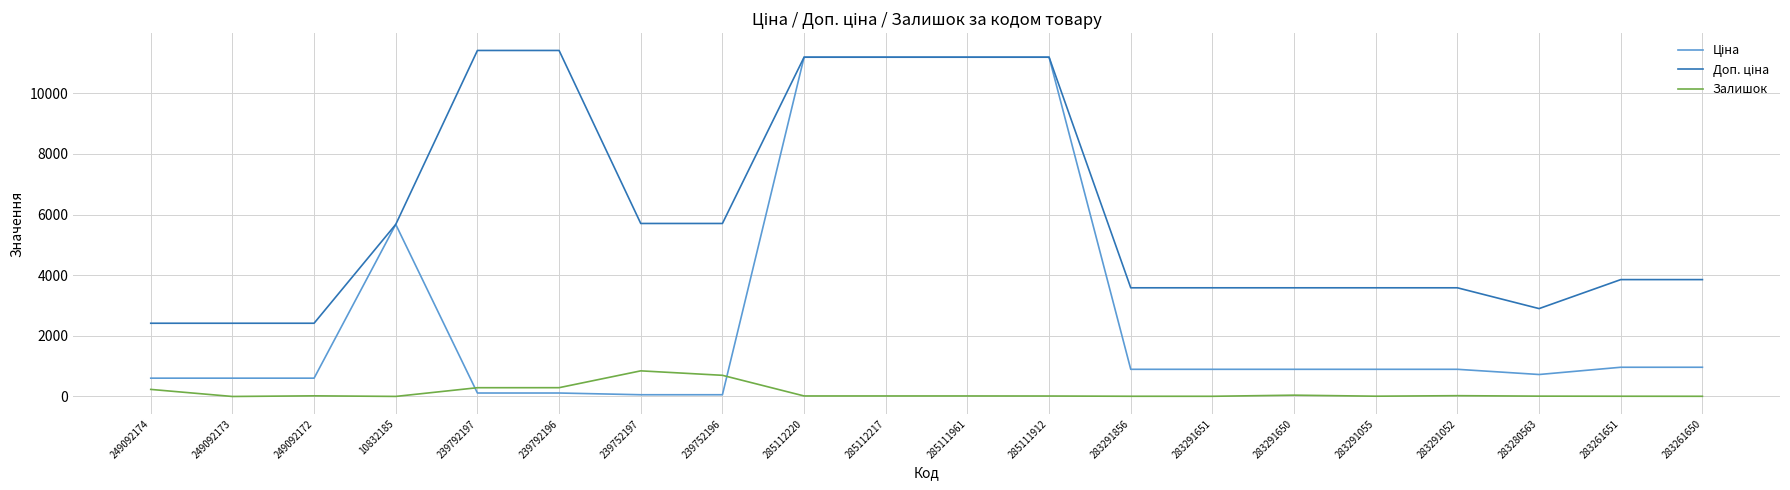

Is this an area chart (filled region under the line)?

No